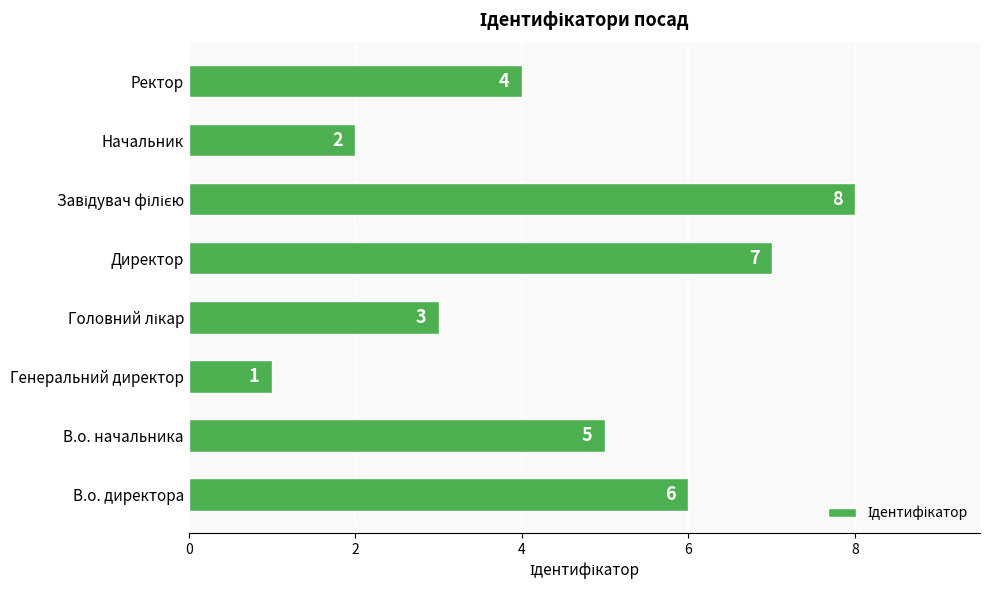

Which category has the lowest value across all series?

Генеральний директор